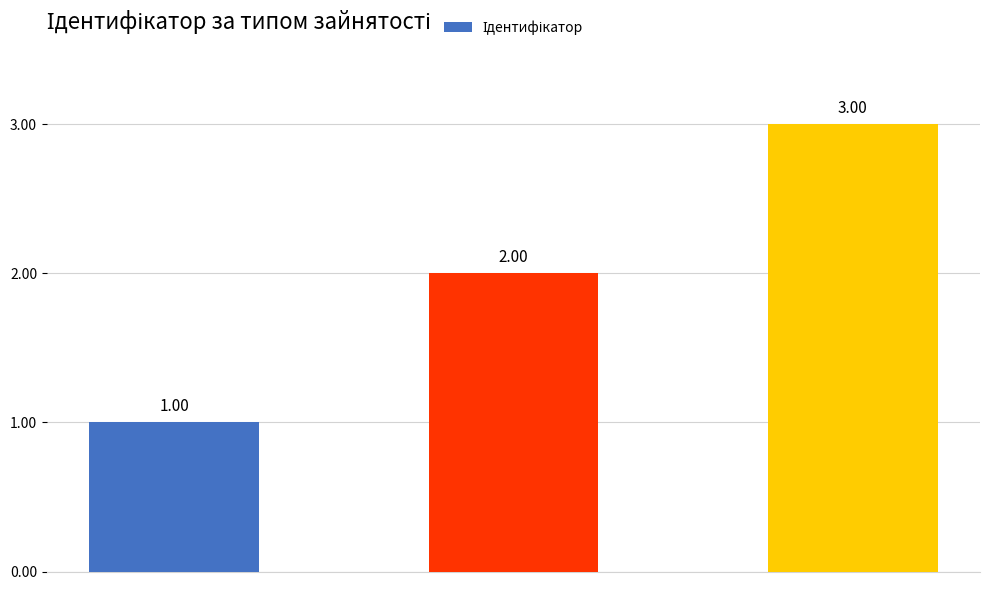

What is the sum of all values?

6